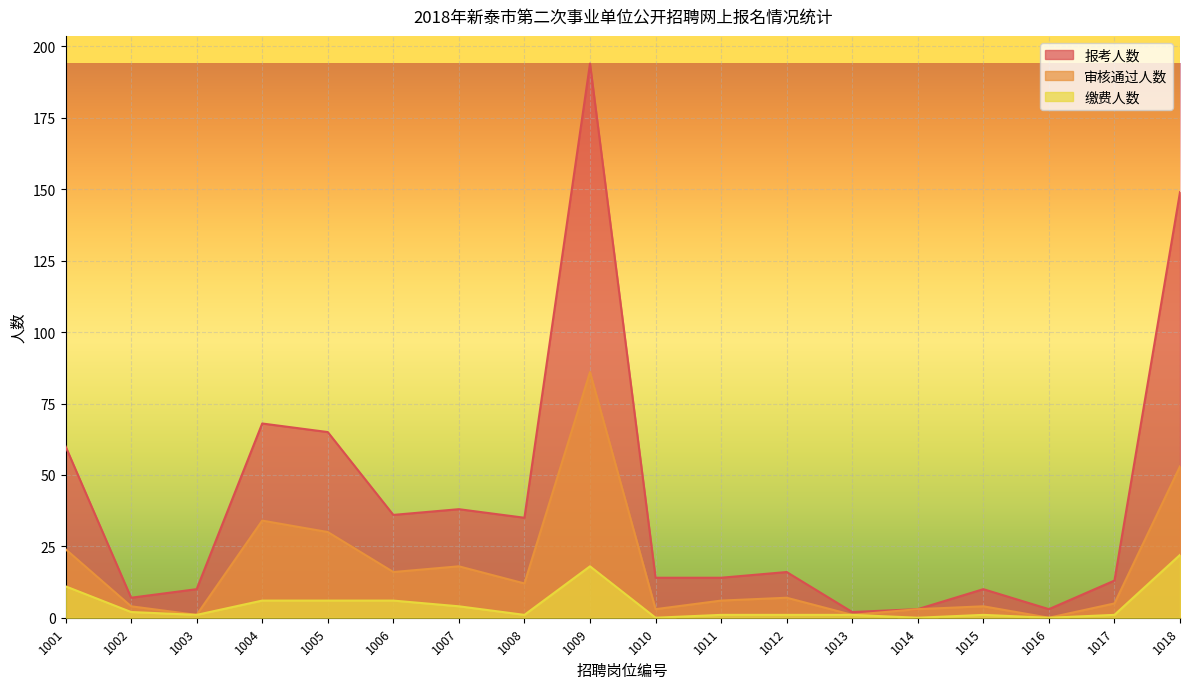

Is the value of 审核通过人数 at 1001 greater than the value of 缴费人数 at 1013?

Yes